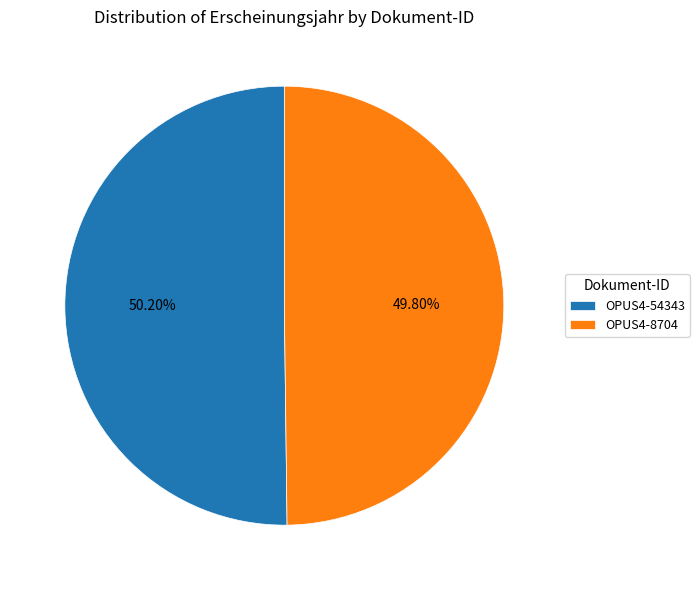

Is the sum of OPUS4-8704 and OPUS4-54343 greater than half?

Yes